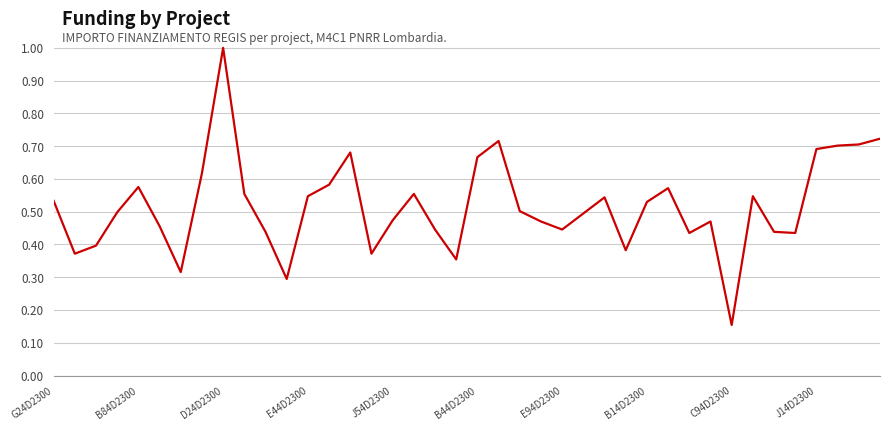

What is the difference between the maximum and minimum values?

0.8